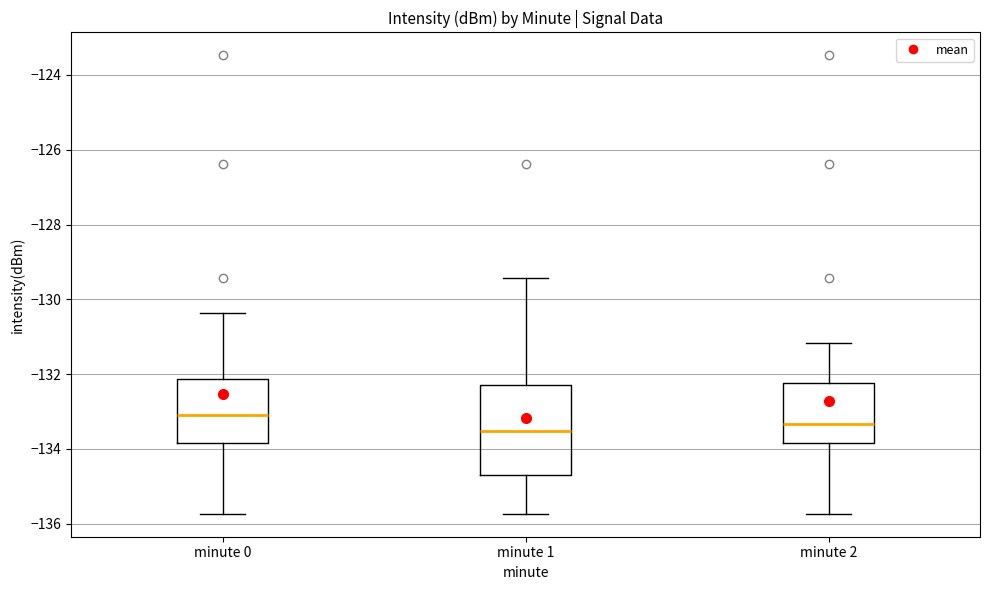

Reading left to right, transcribe this box plot: for each box, give where its median line is, the range the box spans, and where its two whiskers end, as read against the y-axis. The values are not printed on the chart, so give them approximately, as read against the axis.

minute 0: median -133.0, box -133.8 to -132.2, whiskers -135.8 to -130.4
minute 1: median -133.6, box -134.8 to -132.2, whiskers -135.8 to -129.4
minute 2: median -133.4, box -133.8 to -132.2, whiskers -135.8 to -131.2